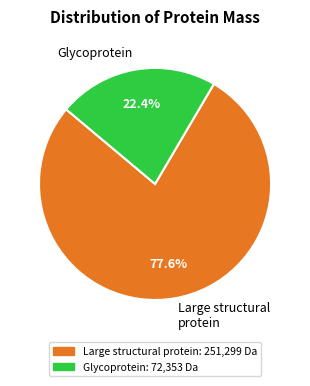

What is the largest slice in the pie chart?

Large structural protein